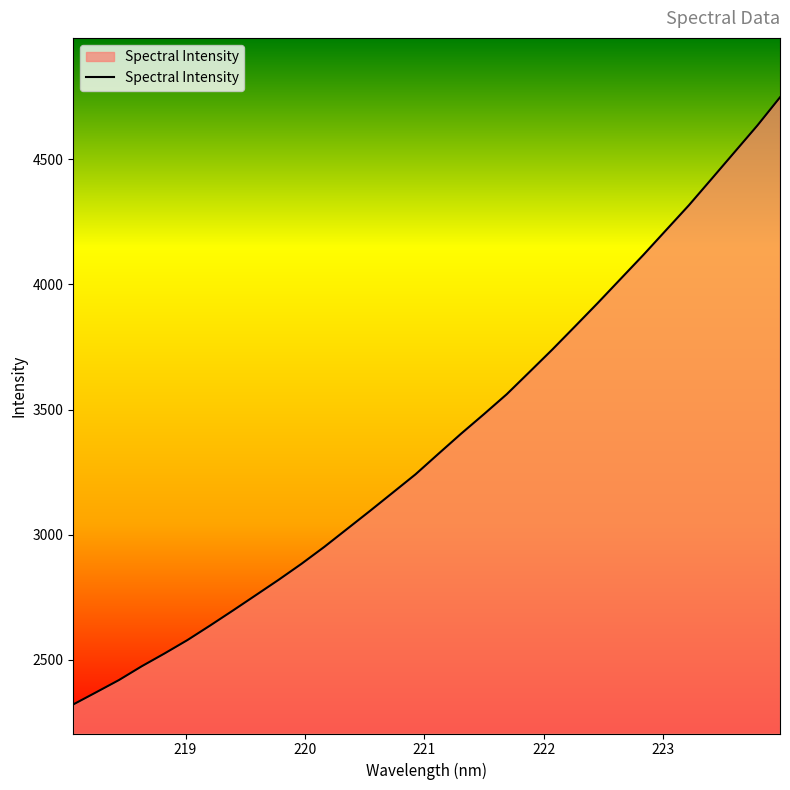

What is the smallest value displayed?

2322.0